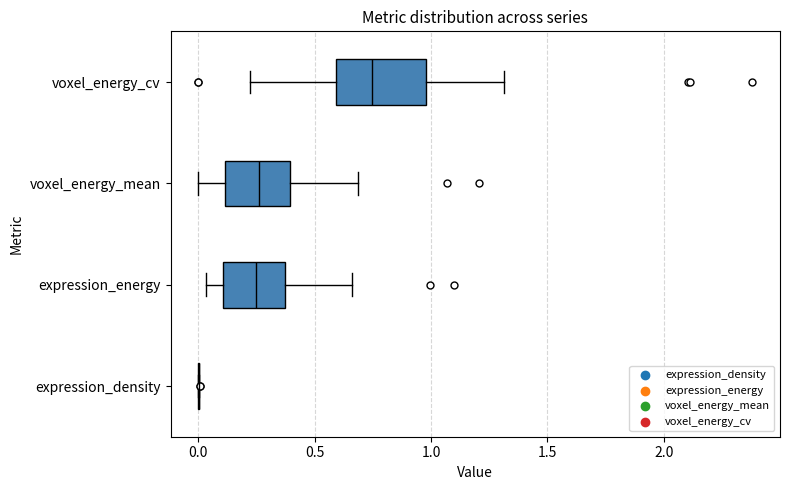

Comparing the boxes themselves (not the whiskers), which one is the widest?

voxel_energy_cv